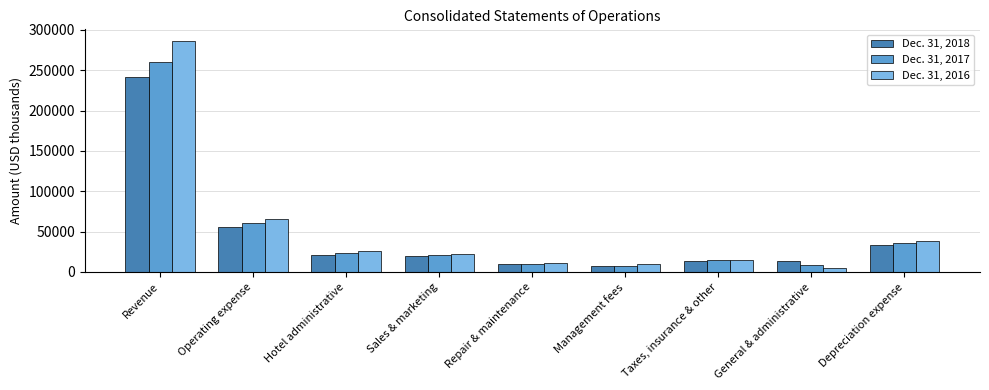

Rank the series by their maximum value, from lowest to highest.

Dec. 31, 2018, Dec. 31, 2017, Dec. 31, 2016